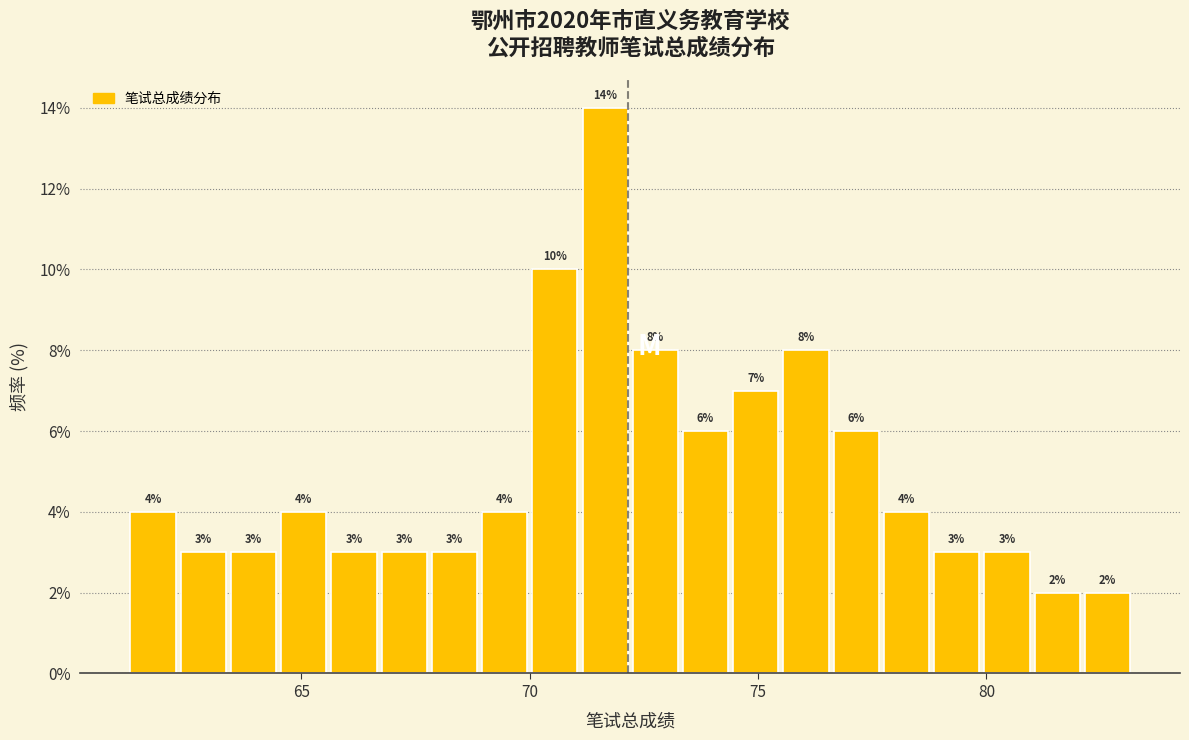

Around what value on the x-axis is the tallest bar? Give the approximate position of its centre, as read against the axis.

71.5